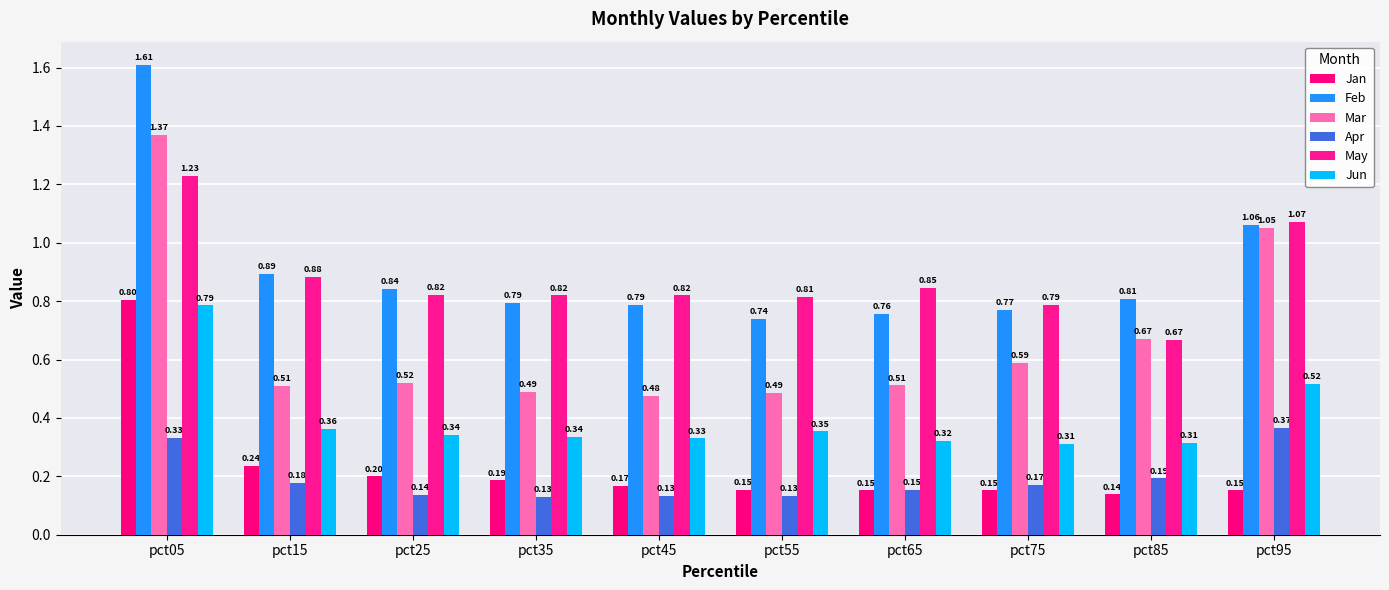

Rank the categories by Feb value from lowest to highest.

pct55, pct65, pct75, pct45, pct35, pct85, pct25, pct15, pct95, pct05